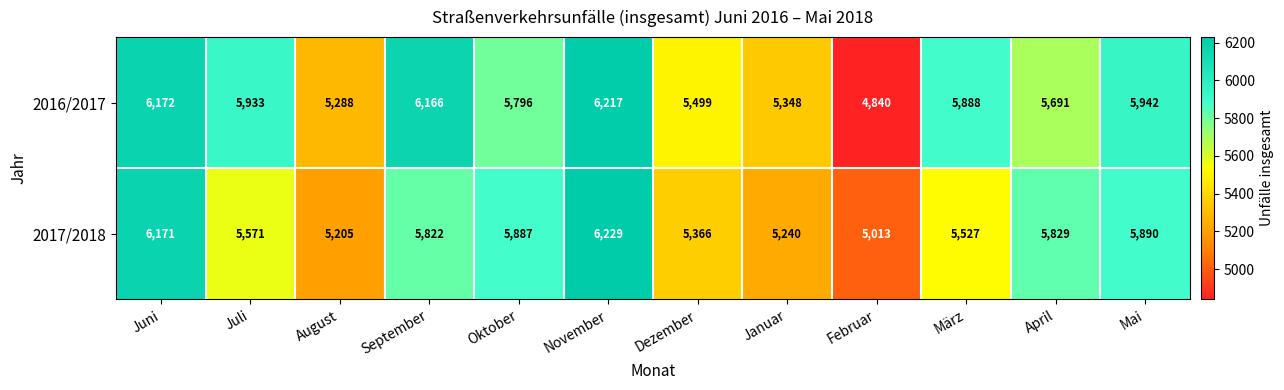

Is it true that 2016/2017 equals 3318 at November?

False